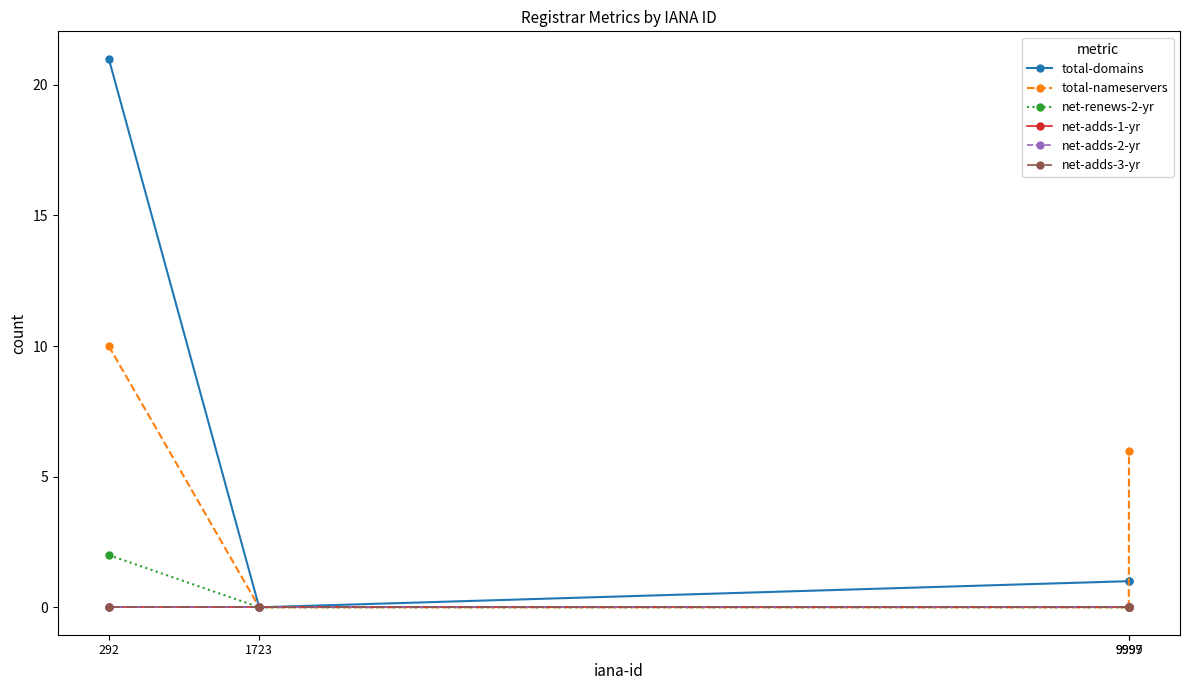

Which series has the widest spread of values?

total-domains